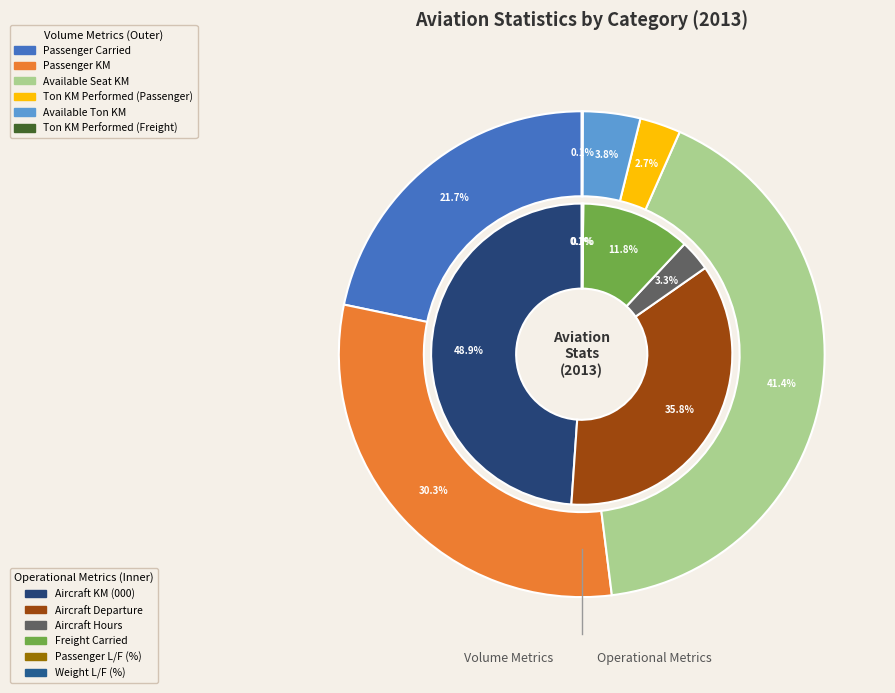

True or false: Available Seat KM accounts for 35% of the total.

False